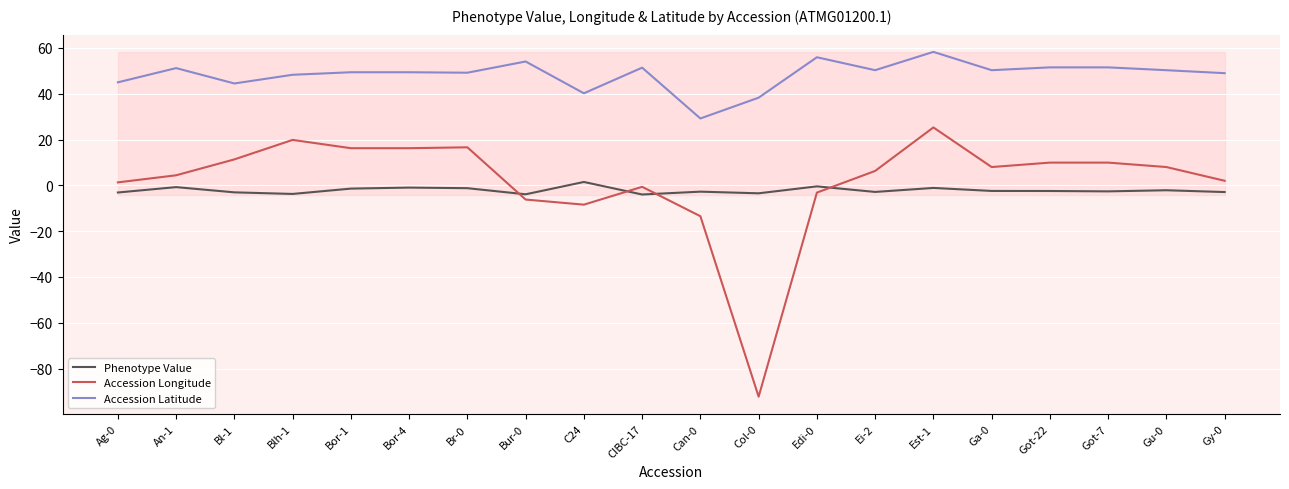

Is it true that Phenotype Value equals -2.5 at Got-22?

True